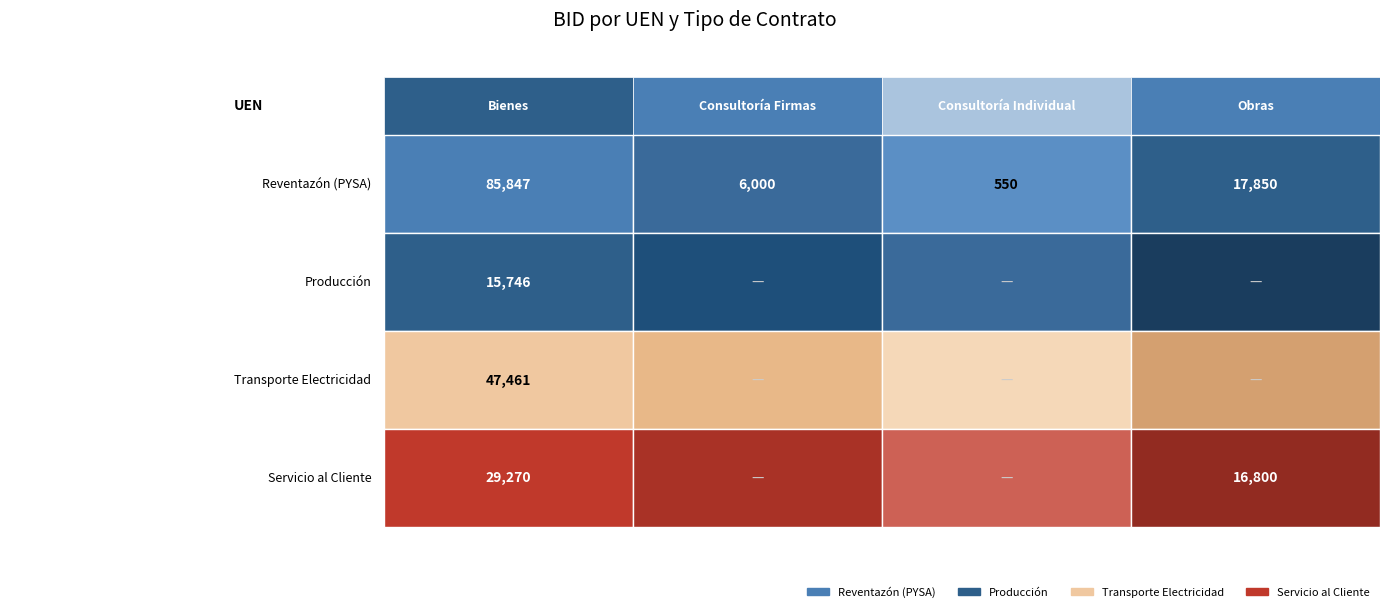

Are the bars horizontal?

No